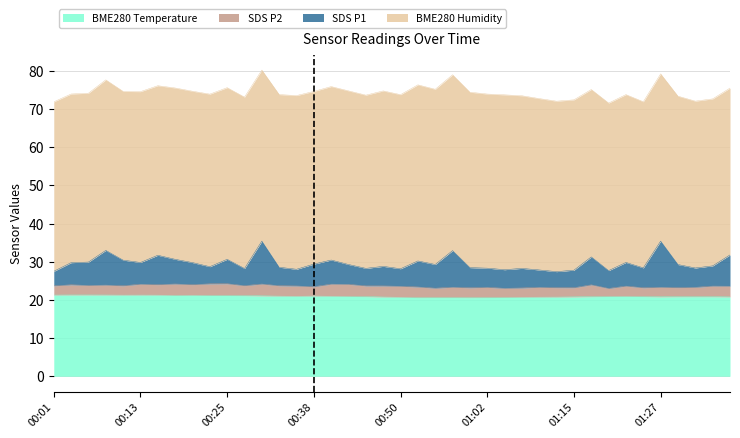

True or false: SDS_P1 and BME280_temperature cross at least once.

False